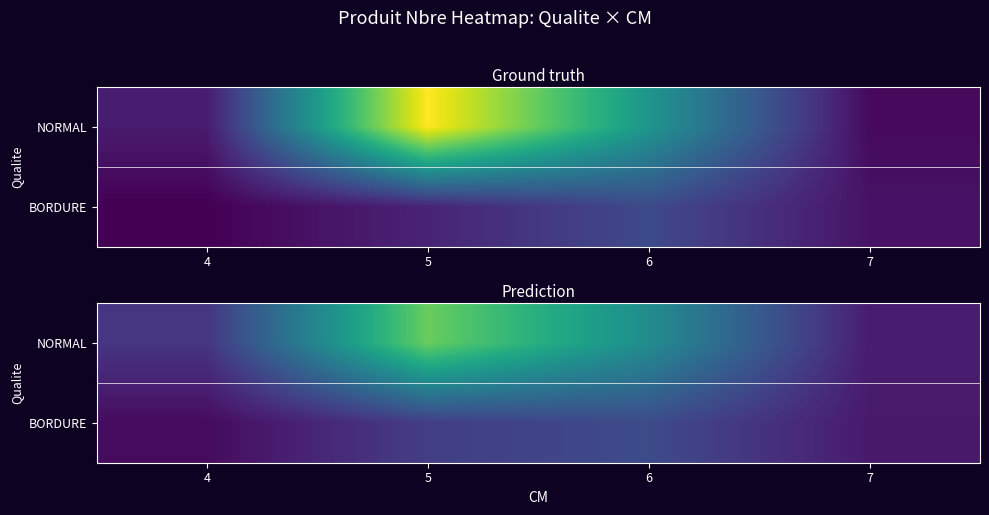

How many data points in BORDURE are above 7?

2